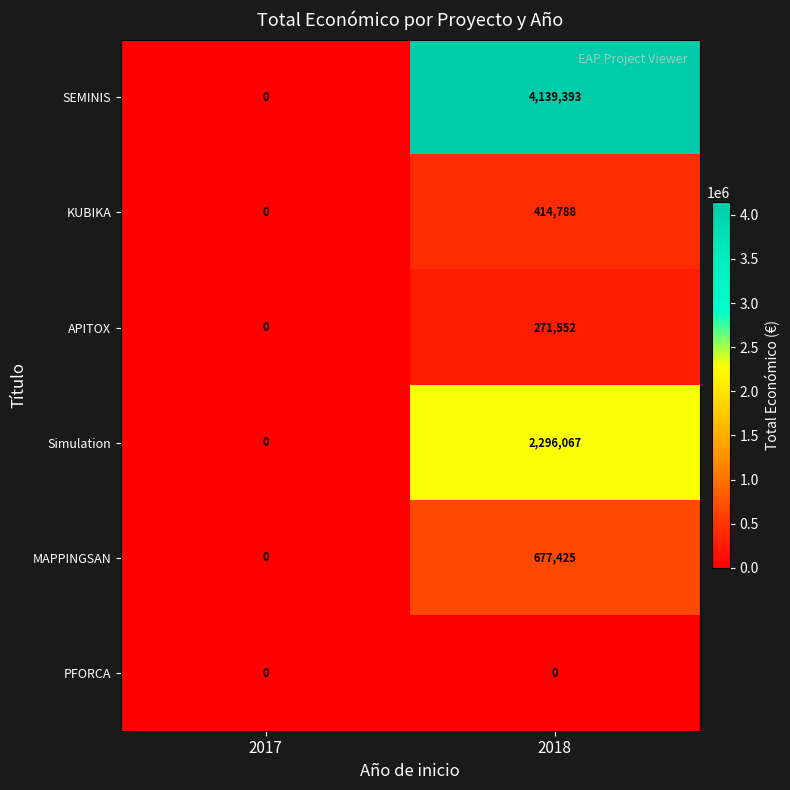

Between 2017 and 2018, which series saw the biggest shift?

SEMINIS